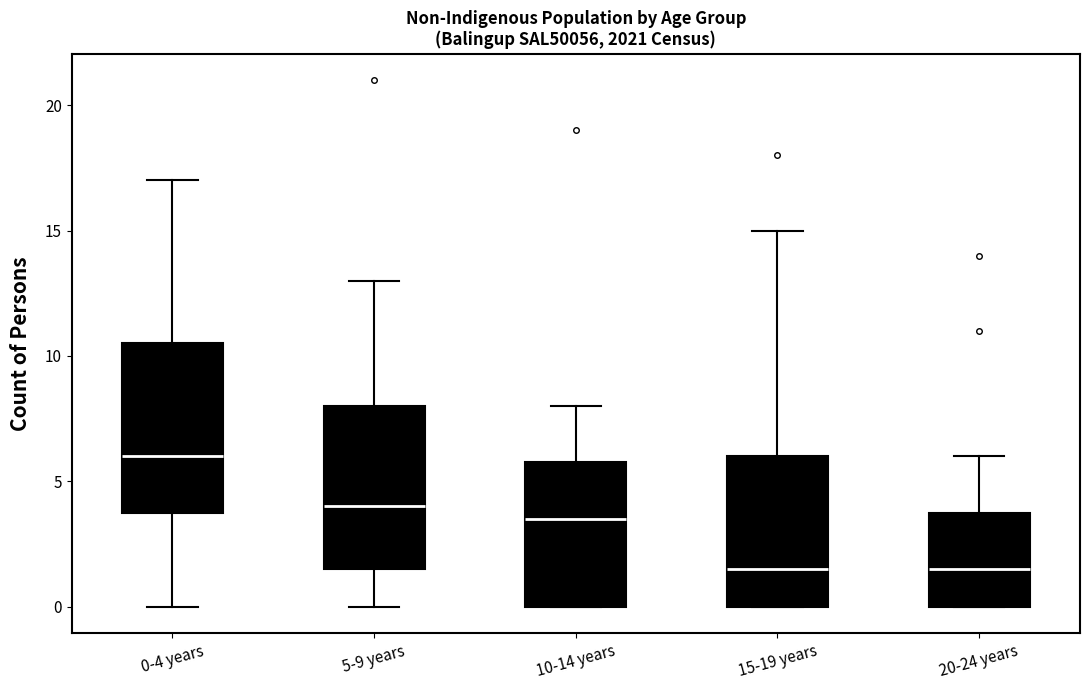

Reading left to right, transcribe this box plot: for each box, give where its median line is, the range the box spans, and where its two whiskers end, as read against the y-axis. The values are not printed on the chart, so give them approximately, as read against the axis.

0-4 years: median 6.0, box 4.0 to 10.5, whiskers 0.0 to 17.0
5-9 years: median 4.0, box 1.5 to 8.0, whiskers 0.0 to 13.0
10-14 years: median 3.5, box 0.0 to 6.0, whiskers 0.0 to 8.0
15-19 years: median 1.5, box 0.0 to 6.0, whiskers 0.0 to 15.0
20-24 years: median 1.5, box 0.0 to 4.0, whiskers 0.0 to 6.0